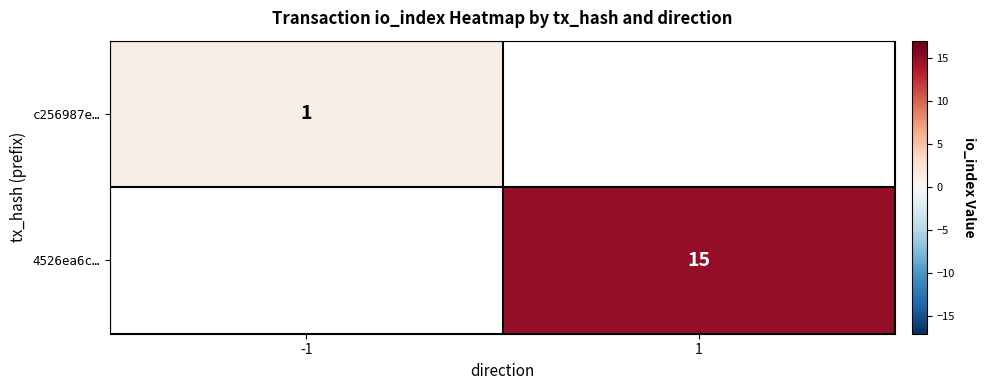

The value of c256987e… at -1 is 2. True or false?

False